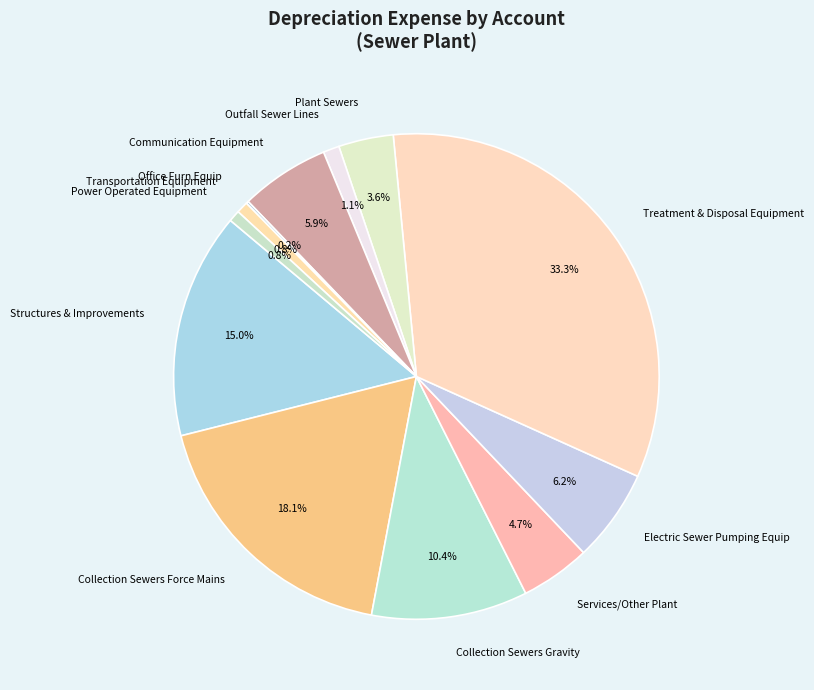

Which category has the biggest portion of the pie?

Treatment & Disposal Equipment